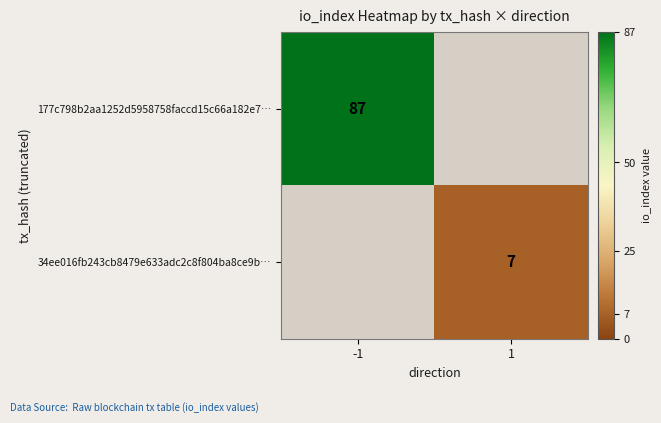

The 34ee016fb243cb8479e633adc2c8f804ba8ce9b… series shows 7 at 1. True or false?

True